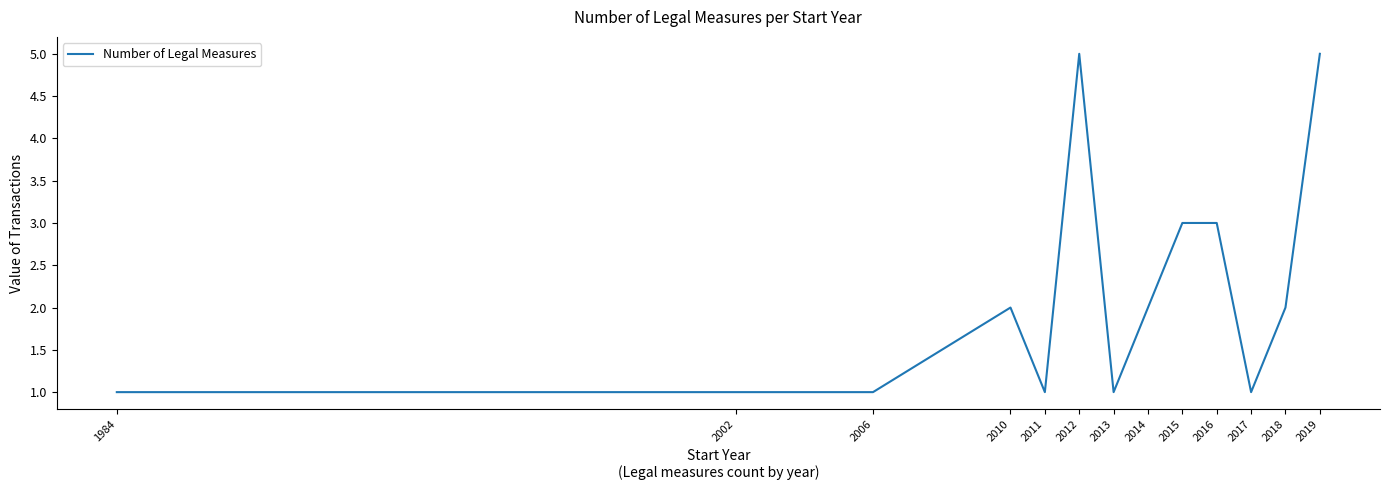

Is it true that the value at 2018 is 2?

True